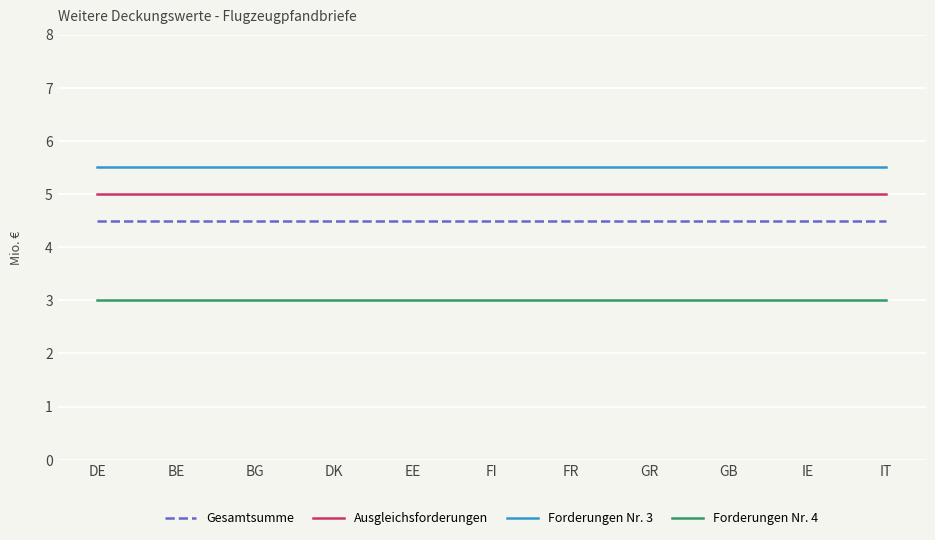

What are all the series names shown in the legend?

Gesamtsumme, Ausgleichsforderungen, Forderungen Nr. 3, Forderungen Nr. 4